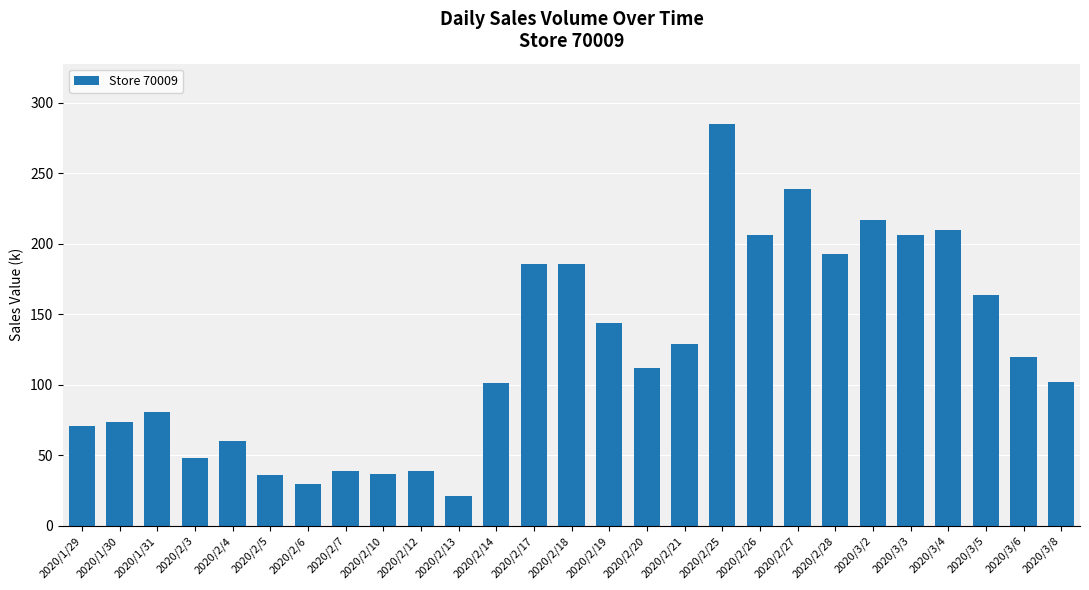

What position from the left is 2020/3/4?

24